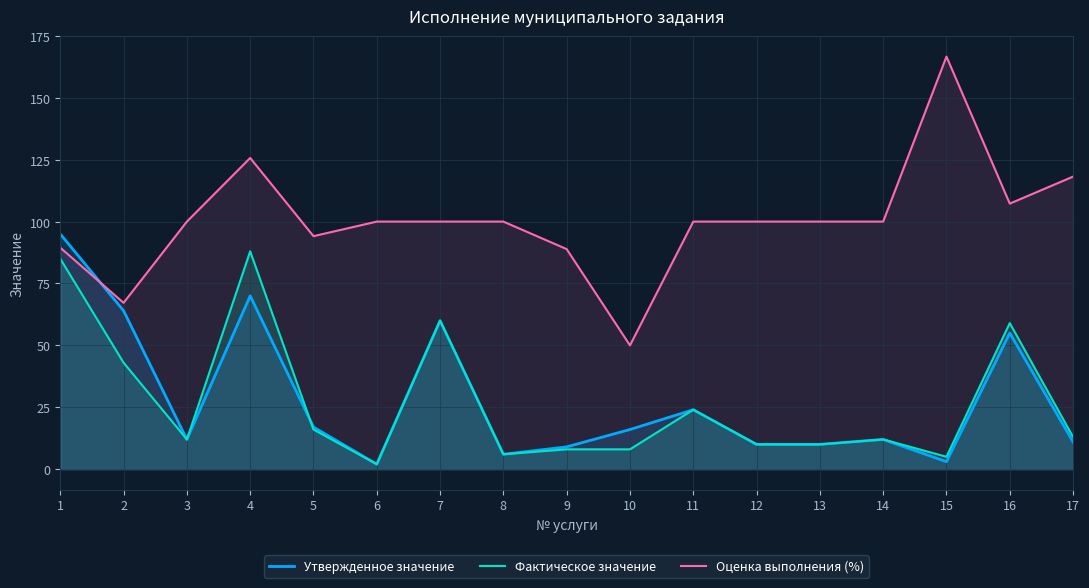

What is the lowest value of the Утвержденное значение series?

2.0